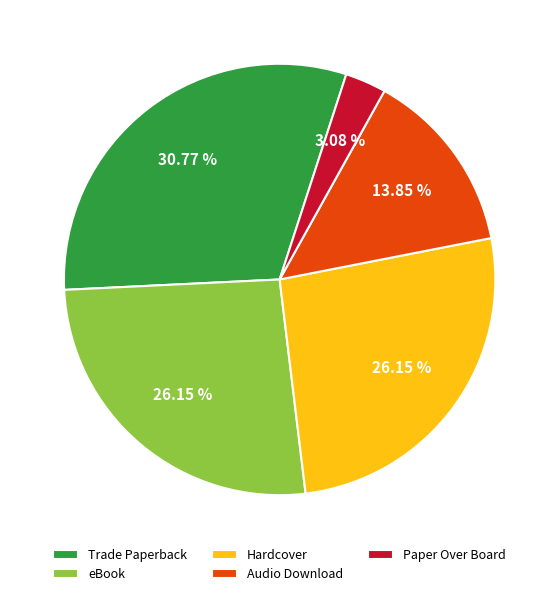

What is the largest slice in the pie chart?

Trade Paperback